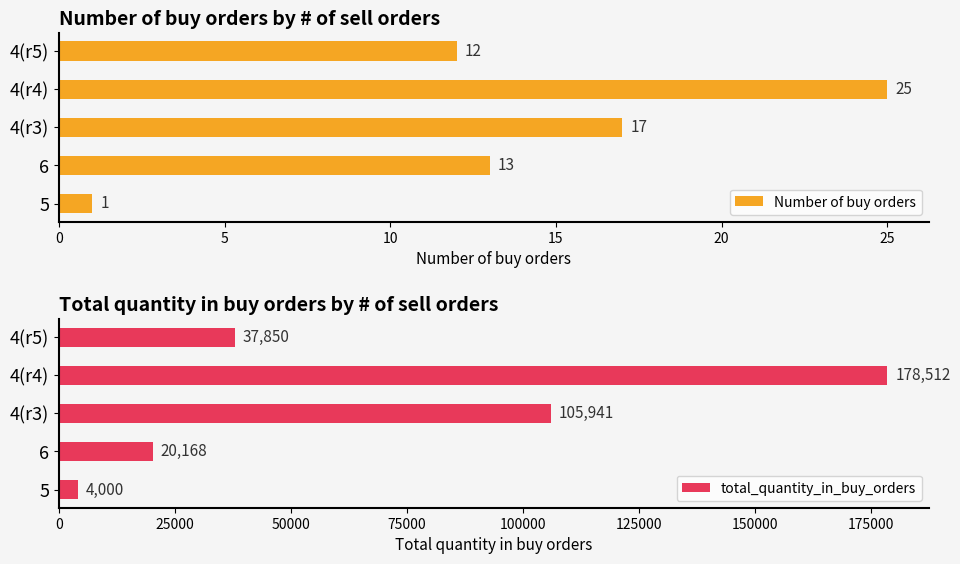

List the labels in order of Number of buy orders value, largest first.

4(r4), 4(r3), 6, 4(r5), 5